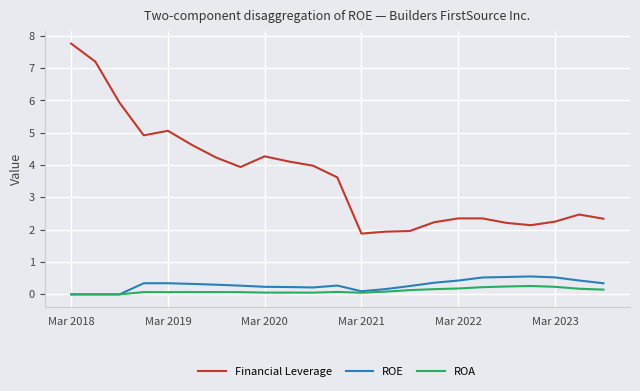

What is the maximum value for Financial Leverage?

7.8